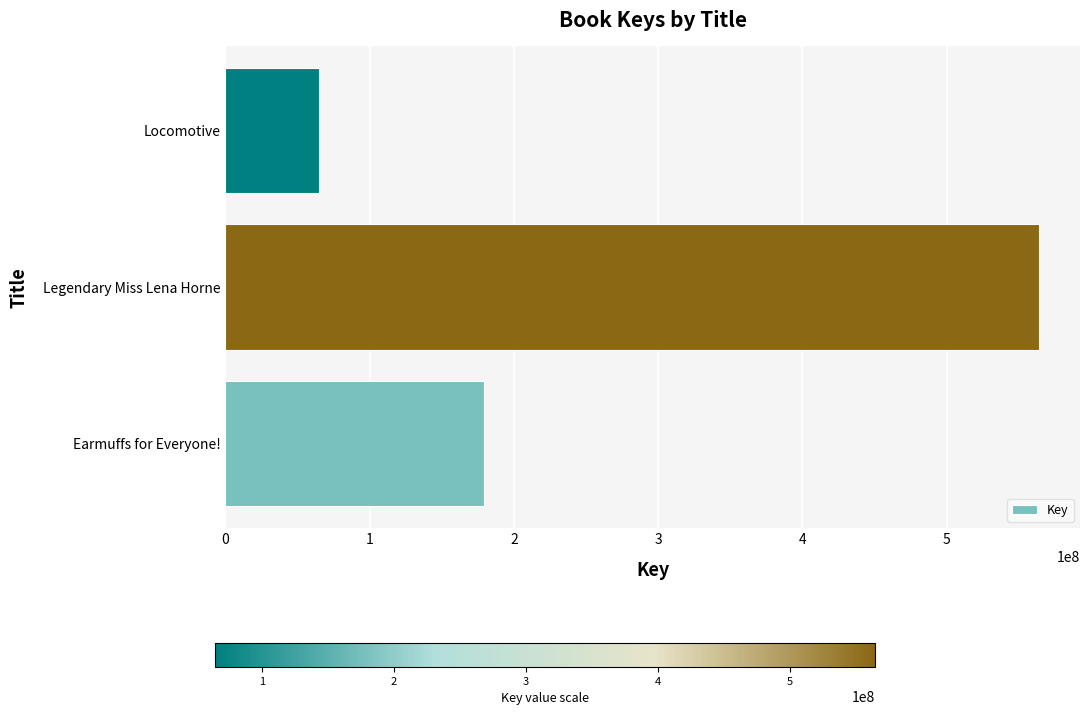

What is the approximate value at Earmuffs for Everyone!, to the nearest 50?

179446500